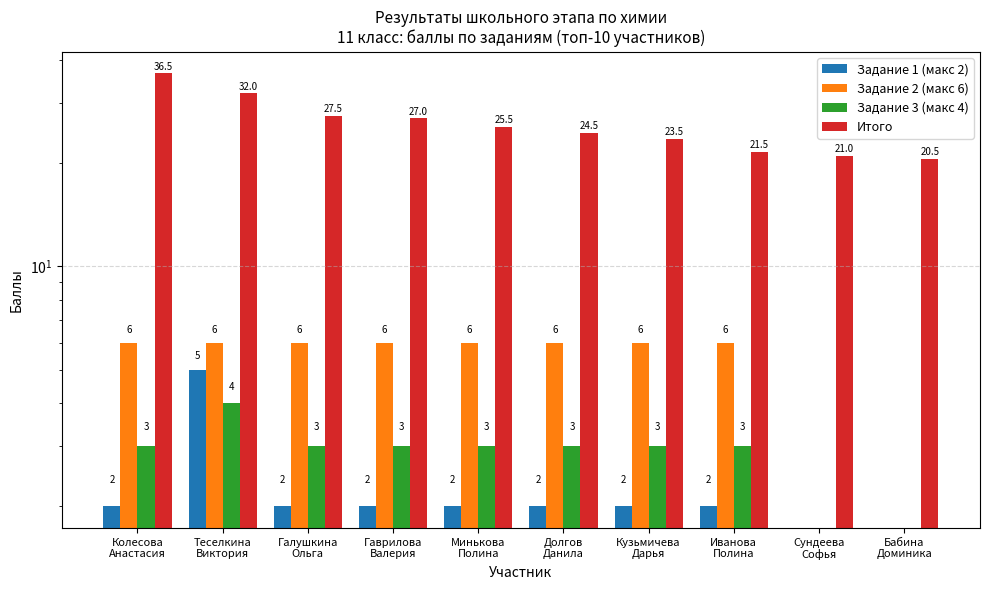

What is the sum of the Задание 3 (макс 4) values at Гаврилова
Валерия and Минькова
Полина?

6.0